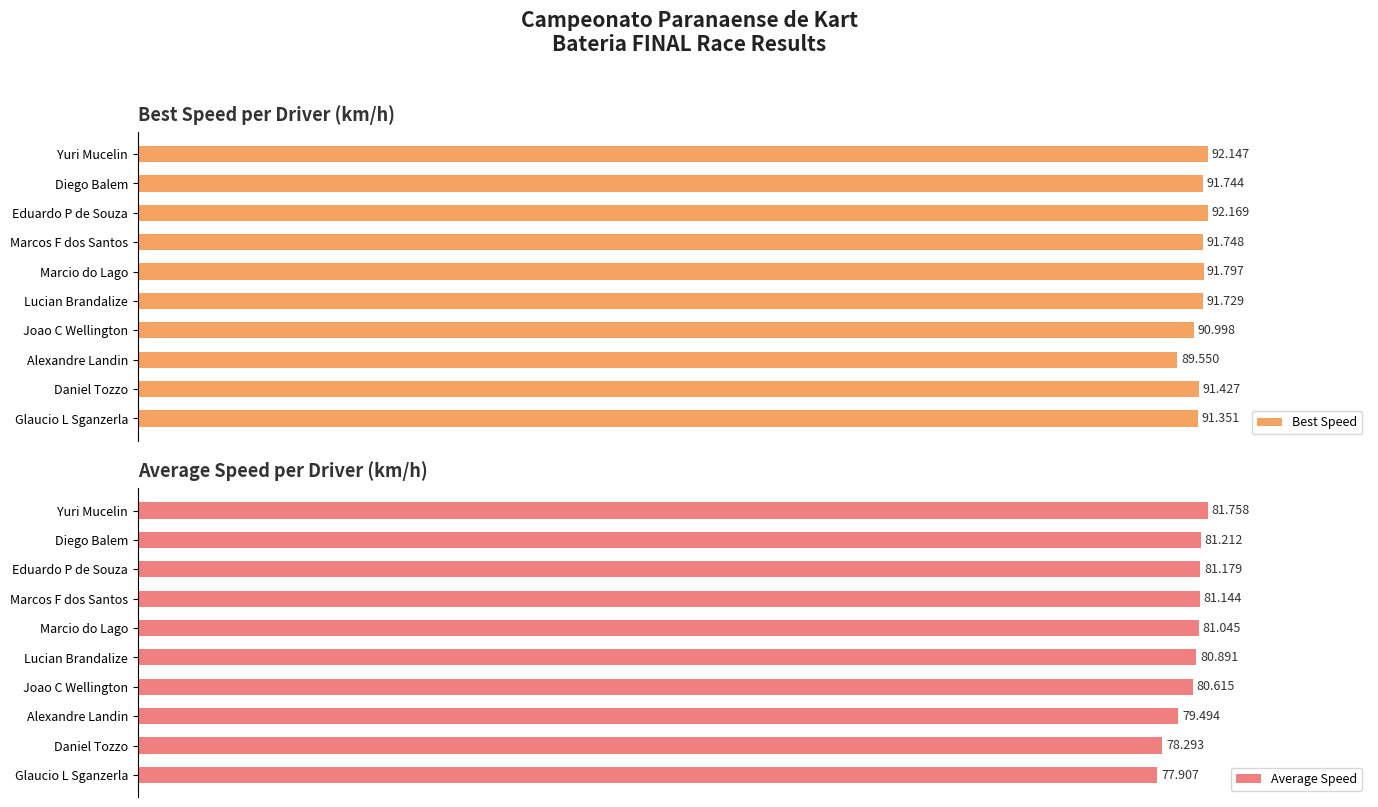

What is the smallest value displayed?

77.9